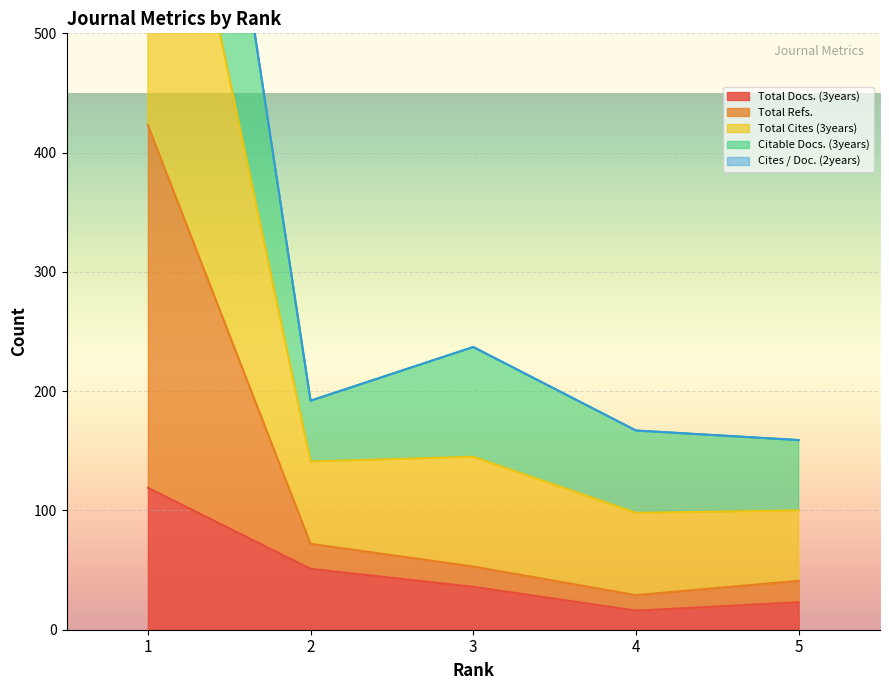

What is the maximum value for Total Docs. (3years)?

119